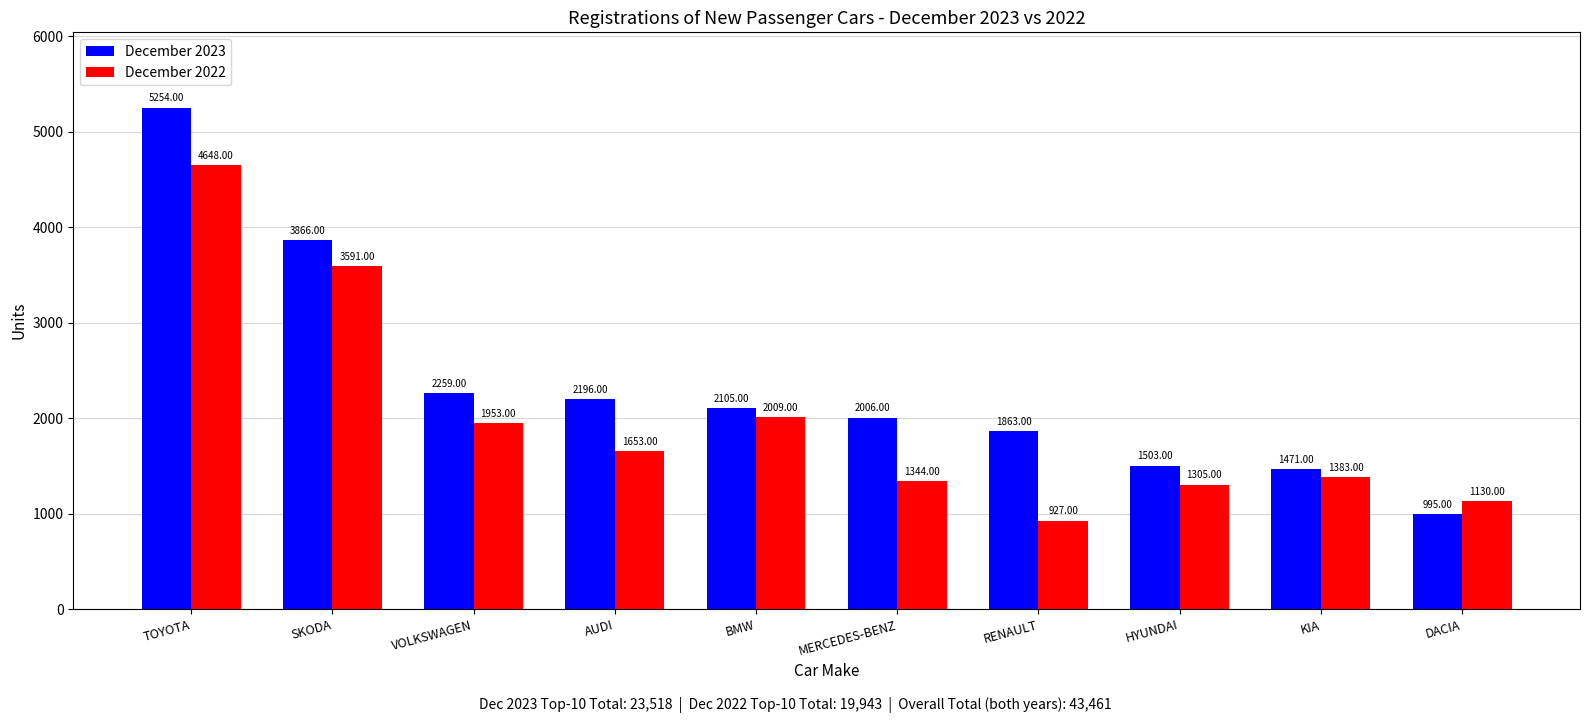

Which series has the widest spread of values?

December 2023